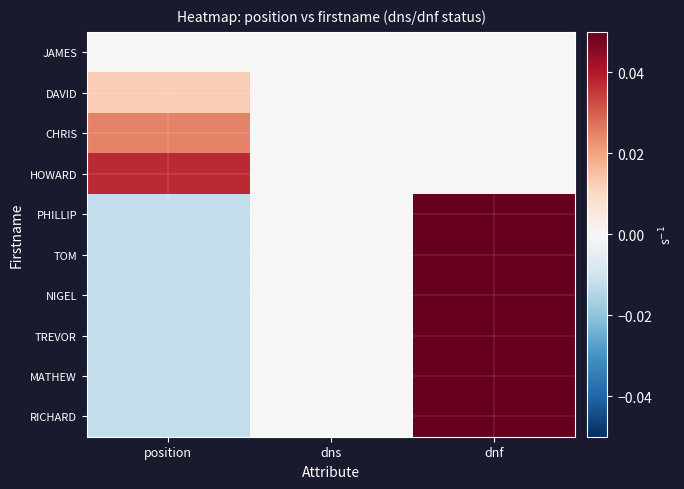

Between dns and dnf, which series saw the biggest shift?

PHILLIP